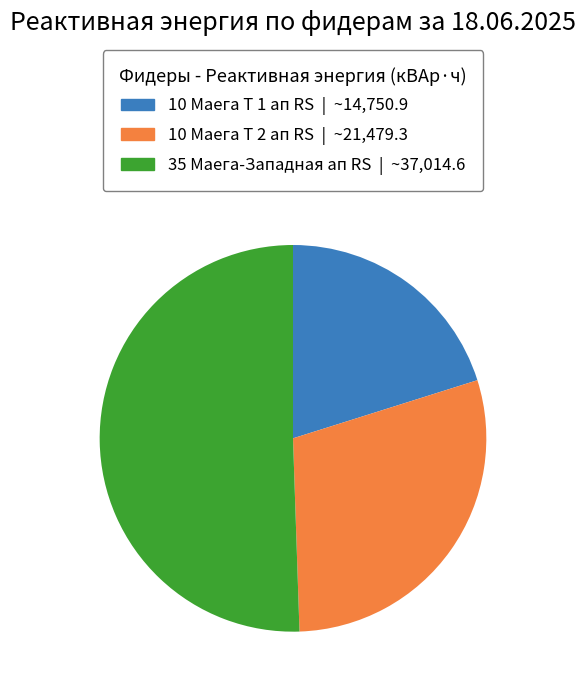

Which category has the biggest portion of the pie?

35 Маега-Западная ап RS